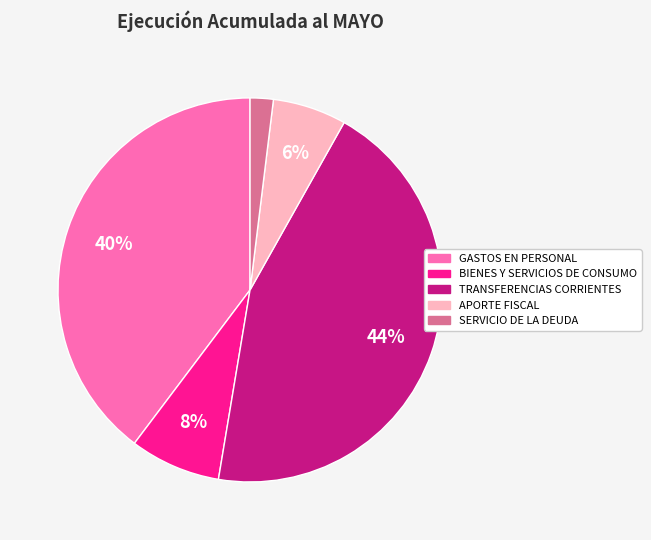

Do GASTOS EN PERSONAL and BIENES Y SERVICIOS DE CONSUMO together represent more than half of the pie?

No